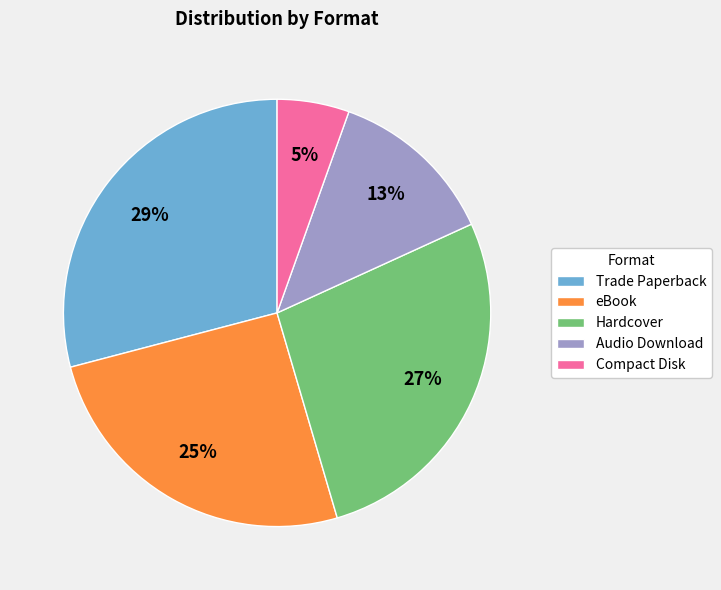

What percentage is the Hardcover slice, to the nearest percent?

27%